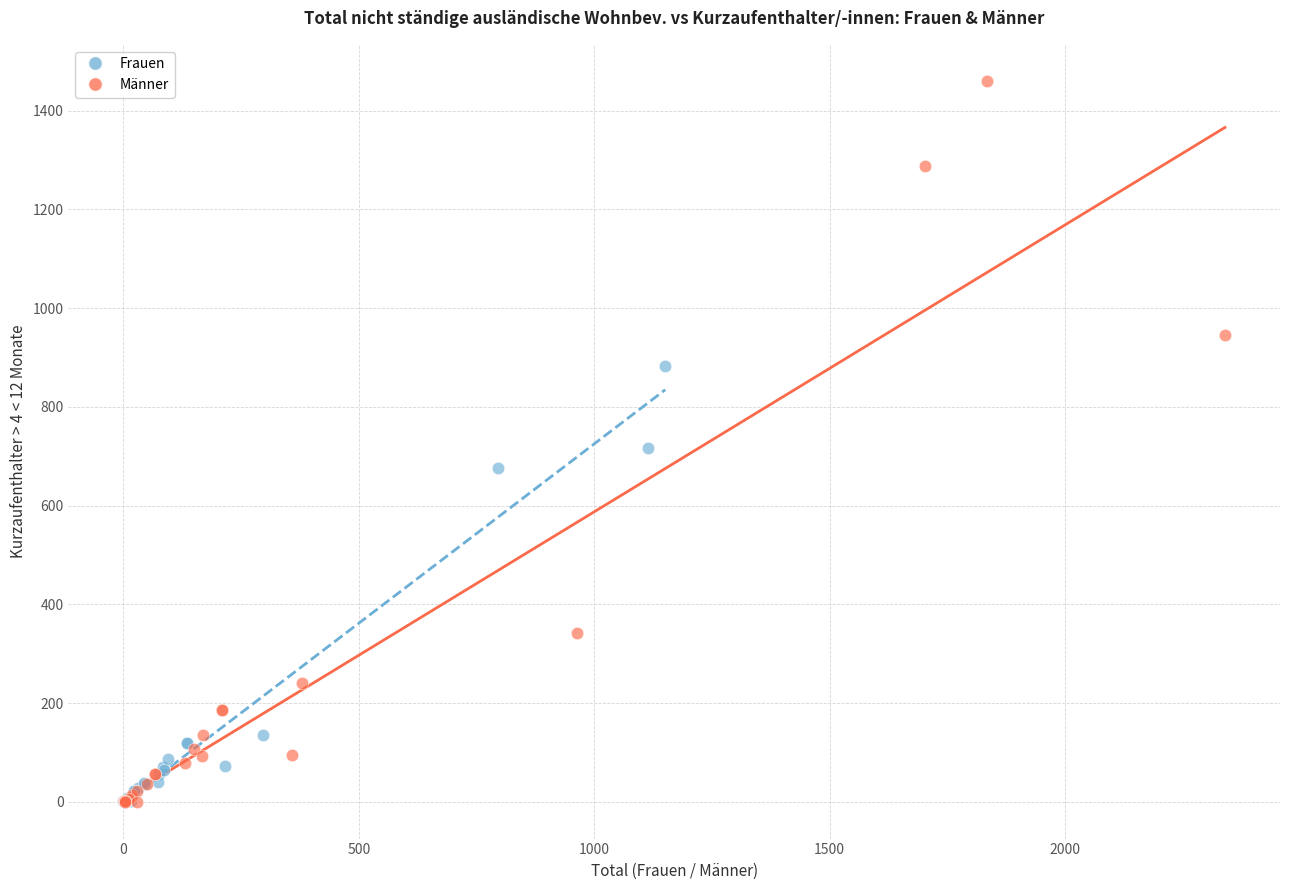

Which series has the widest spread of Y values?

Männer